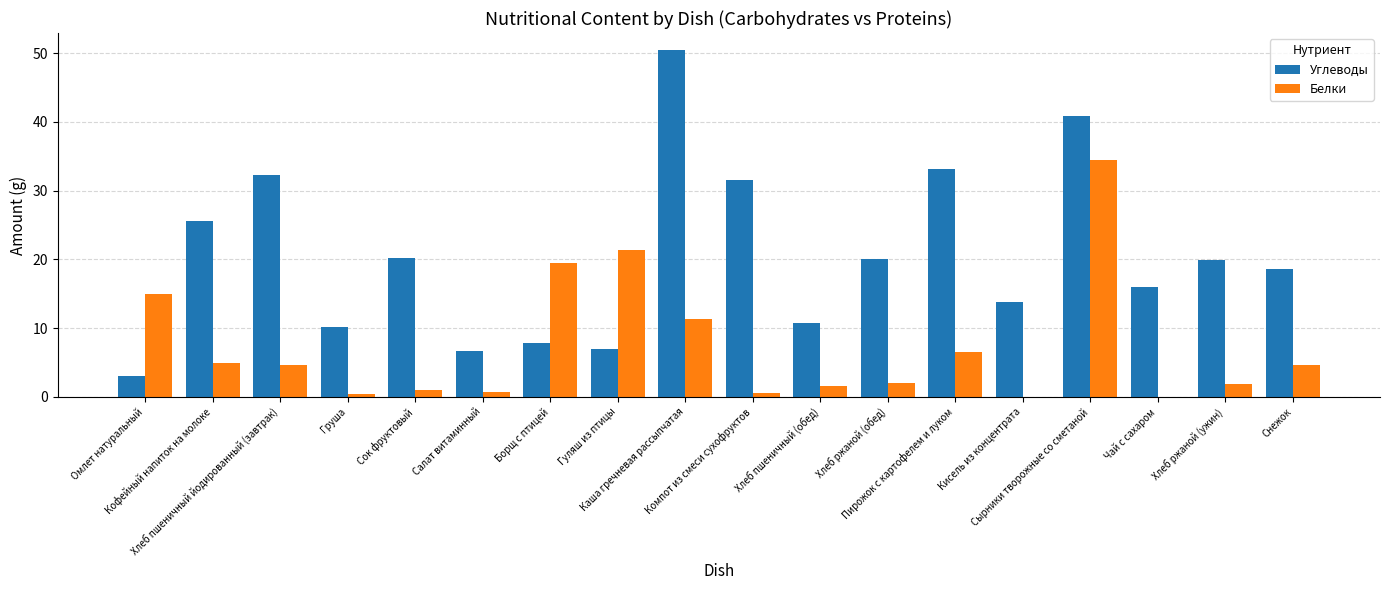

What is the sum of all Углеводы values?

367.8